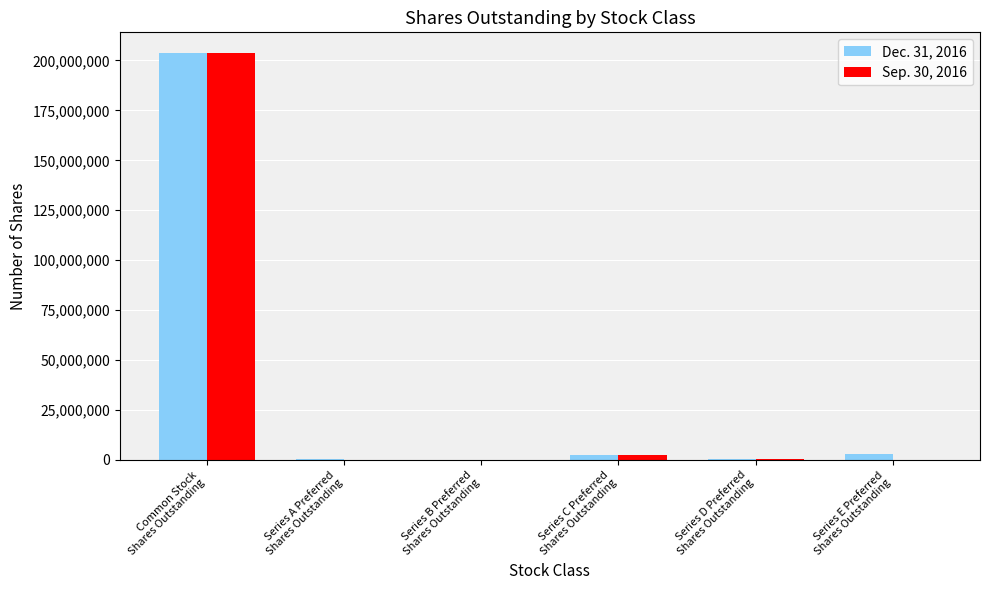

Is the value of Dec. 31, 2016 at Common Stock
Shares Outstanding greater than the value of Sep. 30, 2016 at Series B Preferred
Shares Outstanding?

Yes